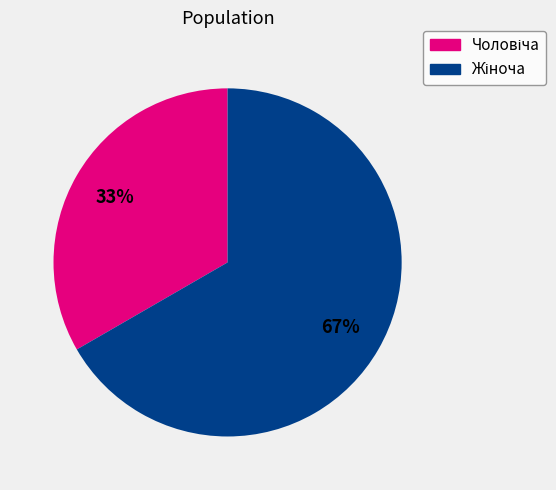

Is there any slice that represents more than half of the pie?

Yes